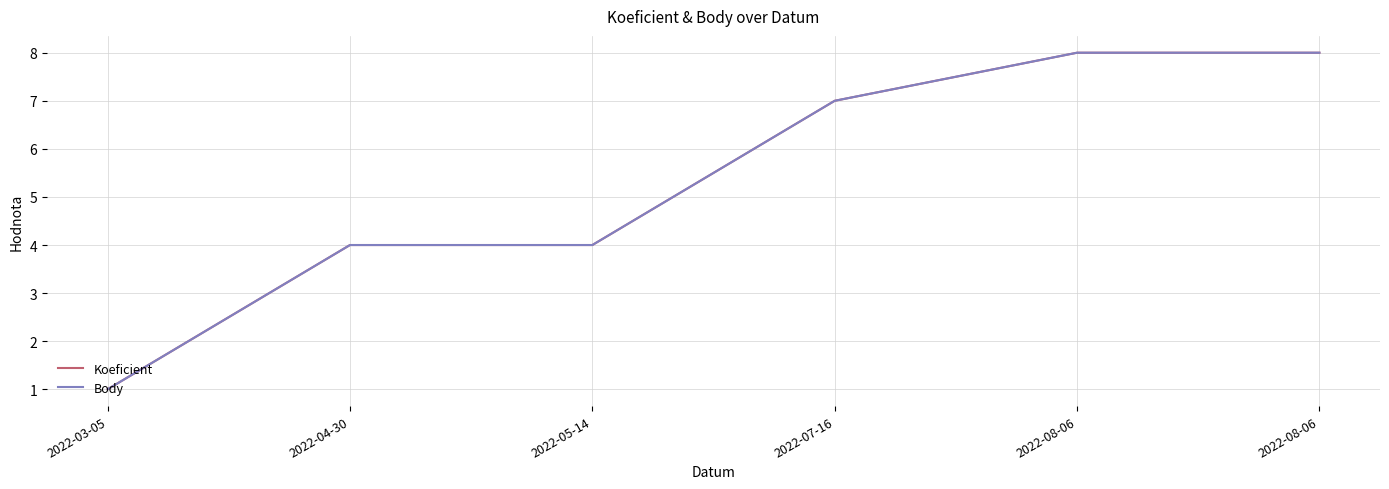

Which category has the lowest value in the Koeficient series?

2022-03-05